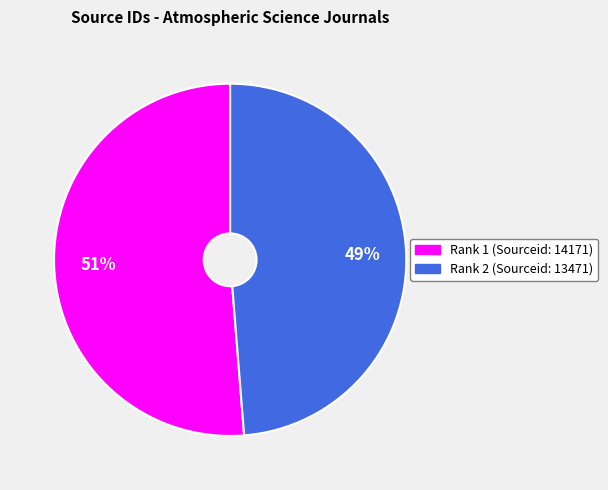

To the nearest percent, what is the average slice percentage?

50%